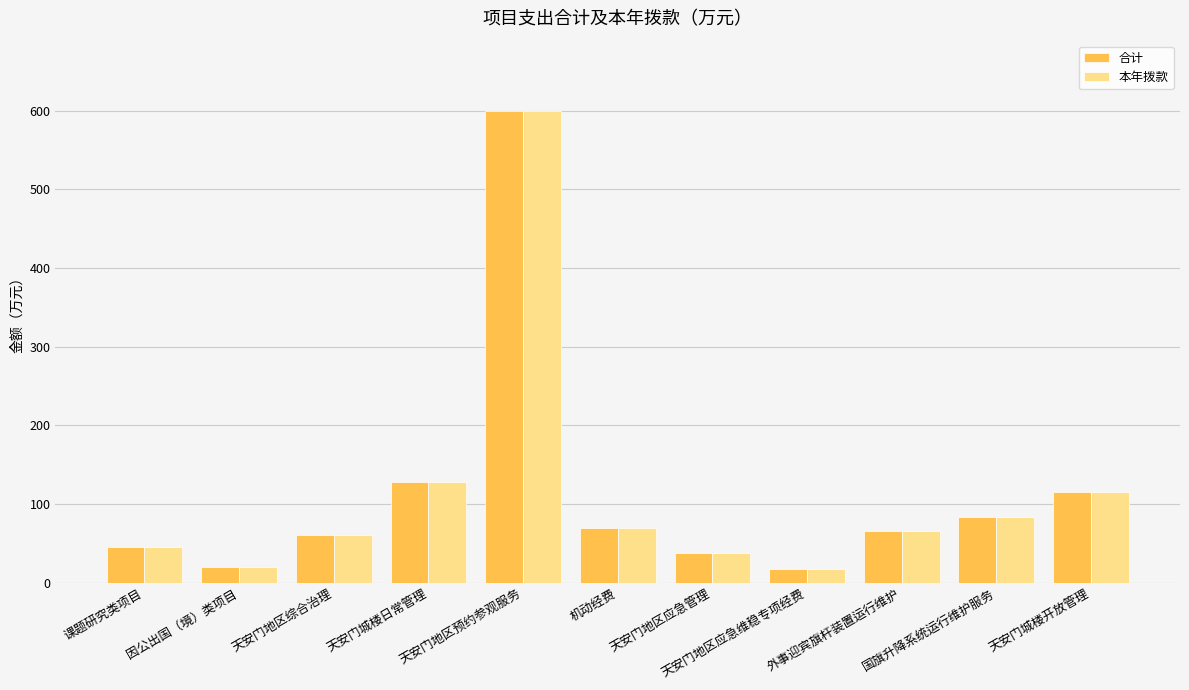

What is the minimum value for 合计?

17.7